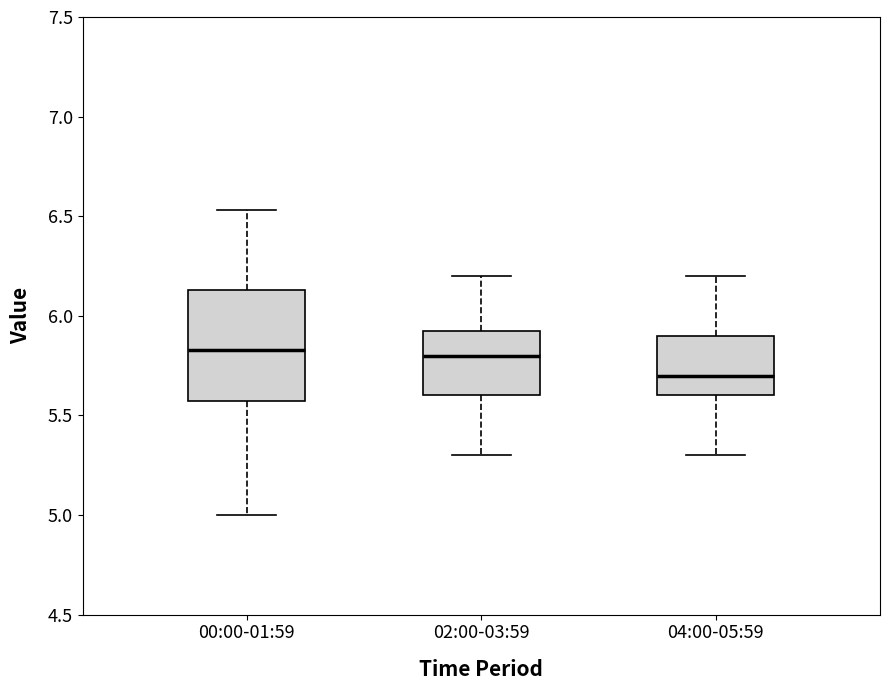

Reading left to right, read every box against the y-axis: the position of its median line, the range the box covers, and the ends of its whiskers. The values are not printed on the chart, so give them approximately, as read against the axis.

00:00-01:59: median 5.85, box 5.55 to 6.15, whiskers 5.00 to 6.55
02:00-03:59: median 5.80, box 5.60 to 5.95, whiskers 5.30 to 6.20
04:00-05:59: median 5.70, box 5.60 to 5.90, whiskers 5.30 to 6.20